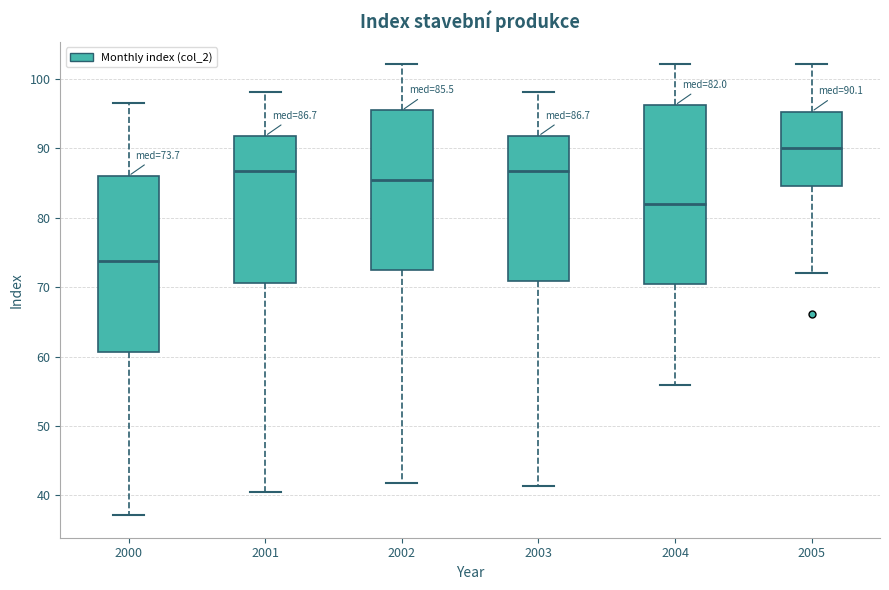

Which box's median line is the lowest?

2000